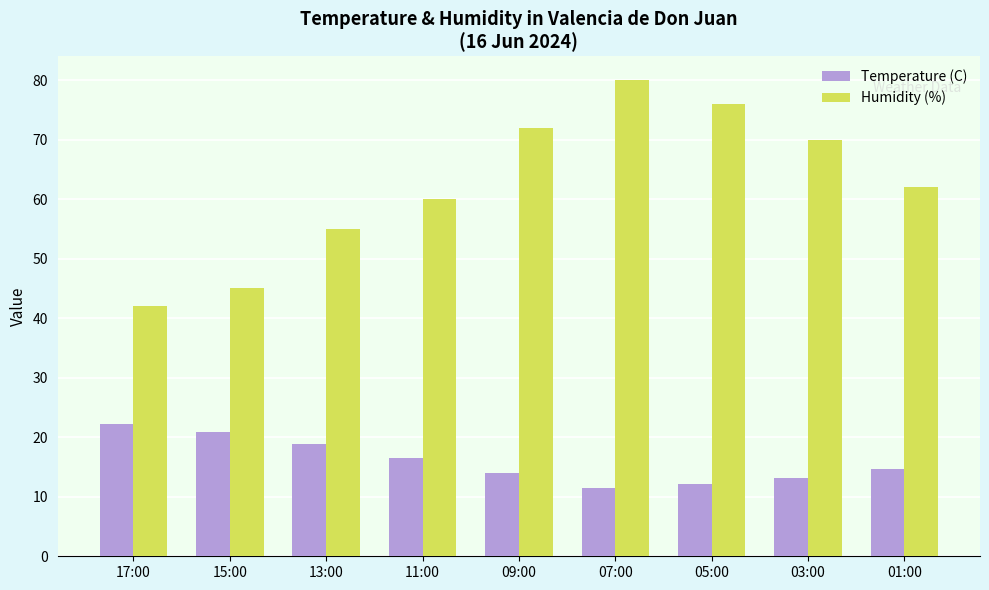

What is the maximum value for Humidity (%)?

80.0